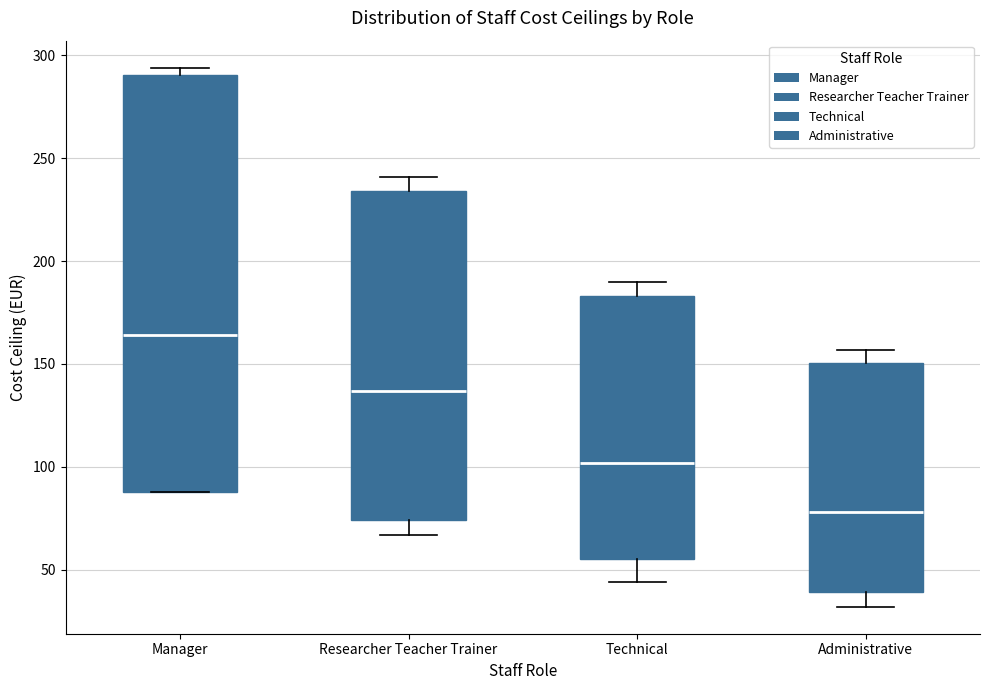

Reading left to right, transcribe this box plot: for each box, give where its median line is, the range the box spans, and where its two whiskers end, as read against the y-axis. The values are not printed on the chart, so give them approximately, as read against the axis.

Manager: median 165, box 90 to 290, whiskers 90 to 295
Researcher Teacher Trainer: median 135, box 75 to 235, whiskers 65 to 240
Technical: median 100, box 55 to 185, whiskers 45 to 190
Administrative: median 80, box 40 to 150, whiskers 30 to 155